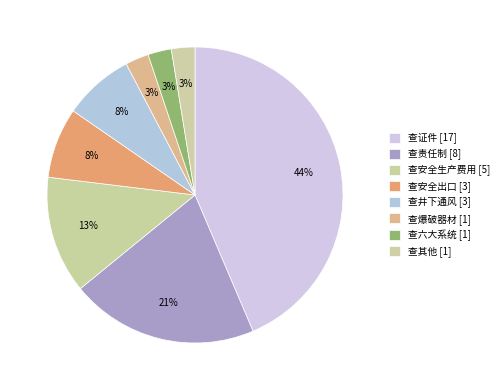

How many segments does this pie chart have?

8